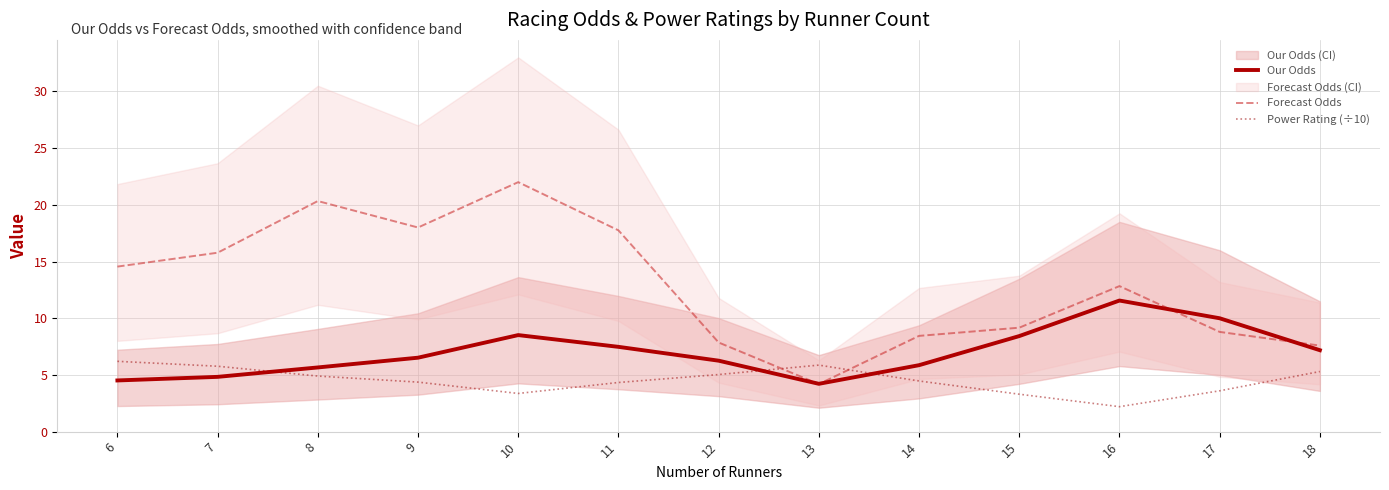

The value of Power Rating (÷10) at 17 is 3.6. True or false?

True